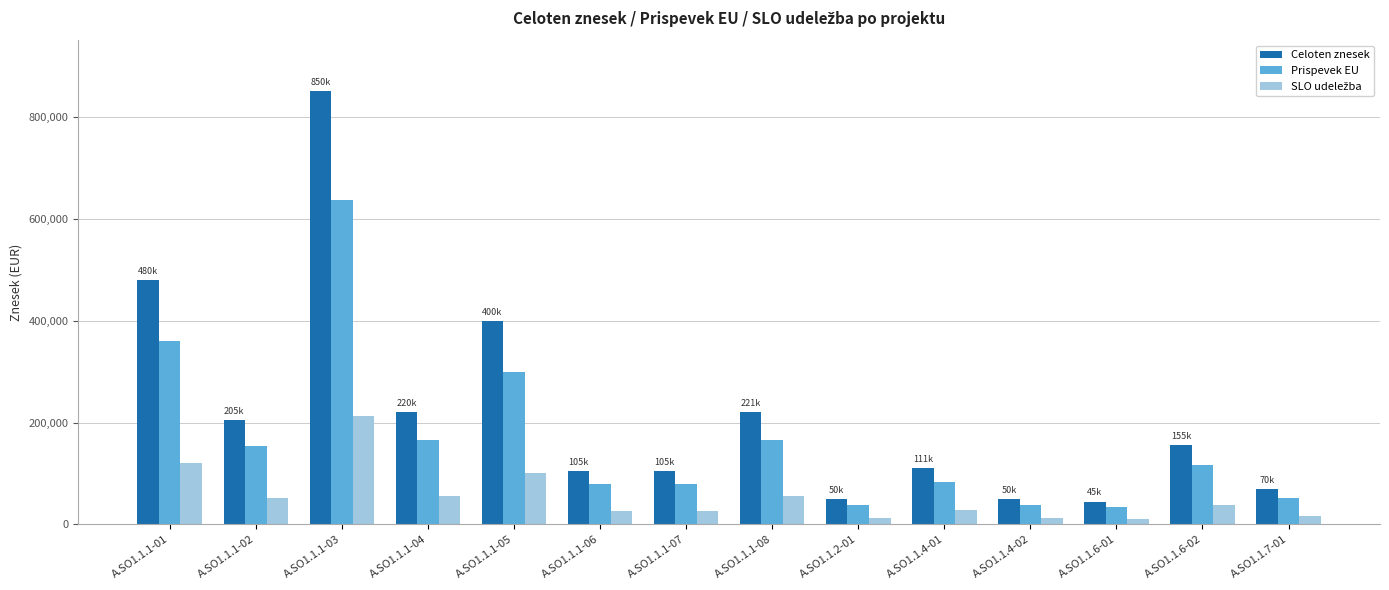

Which series has the largest total across all categories?

Celoten znesek